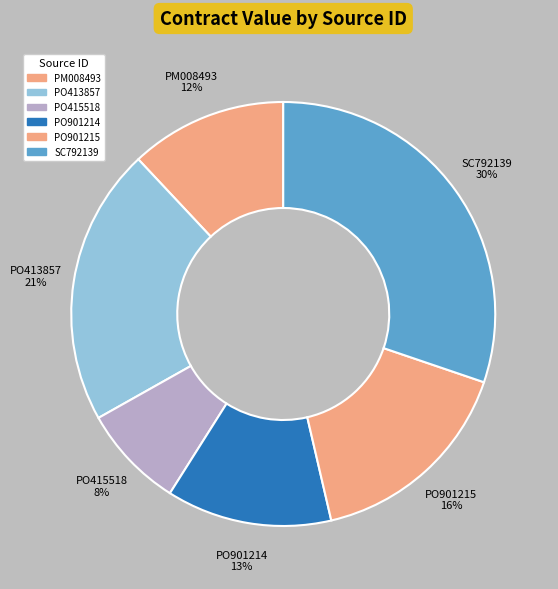

Which category has the smallest portion of the pie?

PO415518